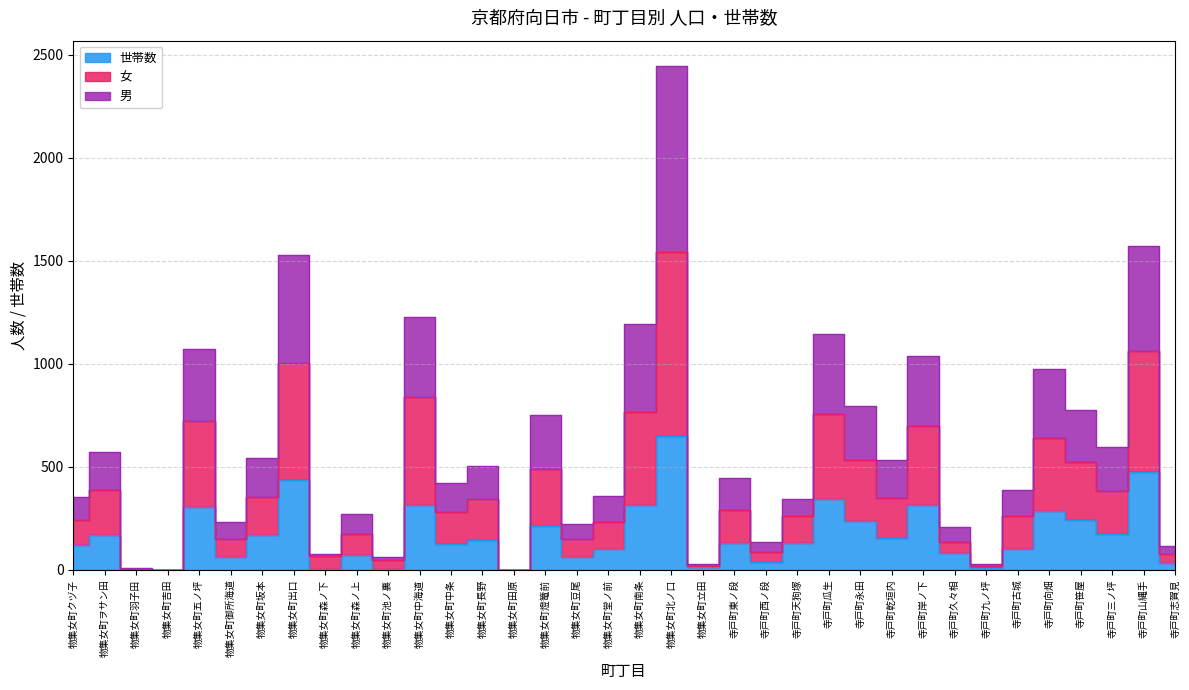

Rank the series at 物集女町クヅ子 from highest to lowest value.

男, 女, 世帯数